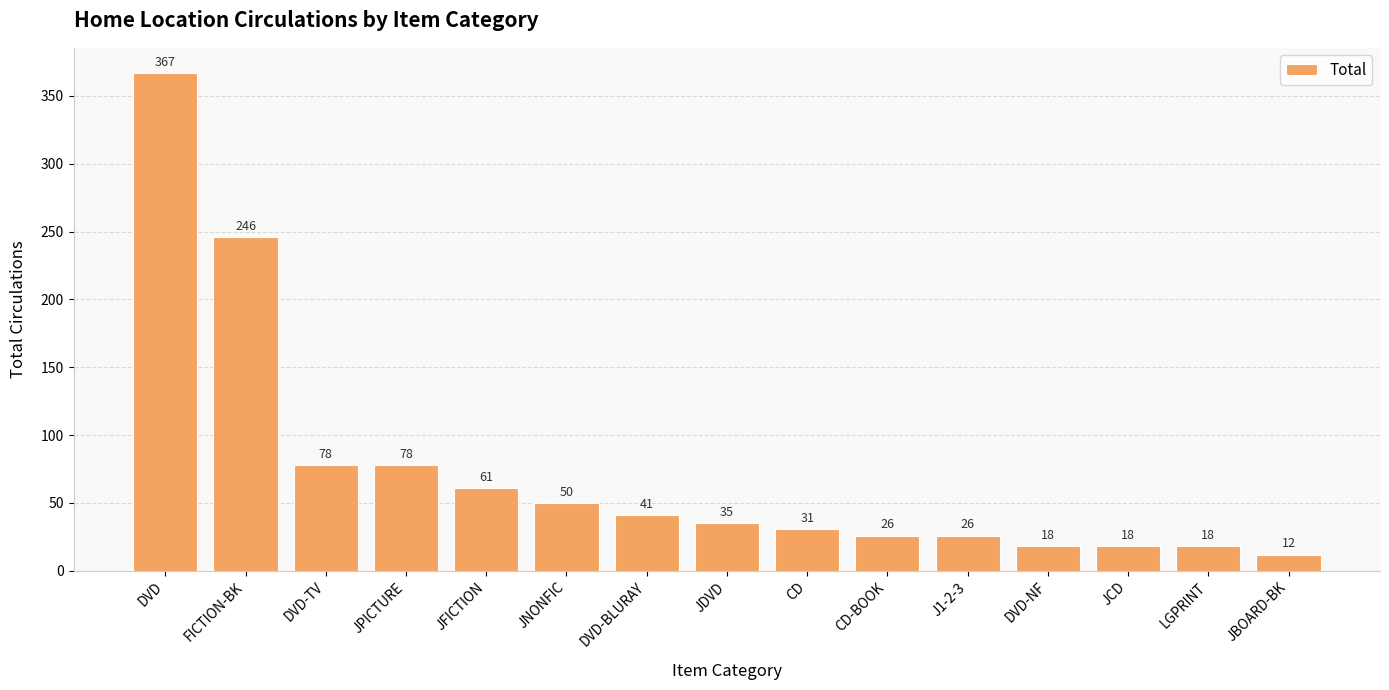

Between CD-BOOK and DVD-NF, which is larger?

CD-BOOK